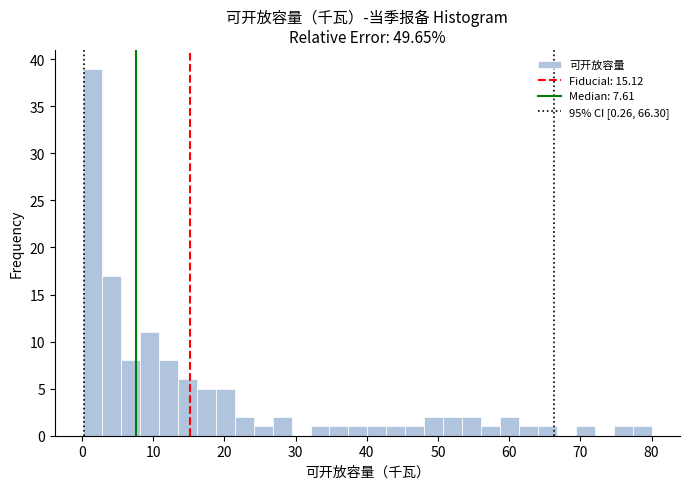

Read against the x-axis, roughly where is the centre of the tallest bar?

2